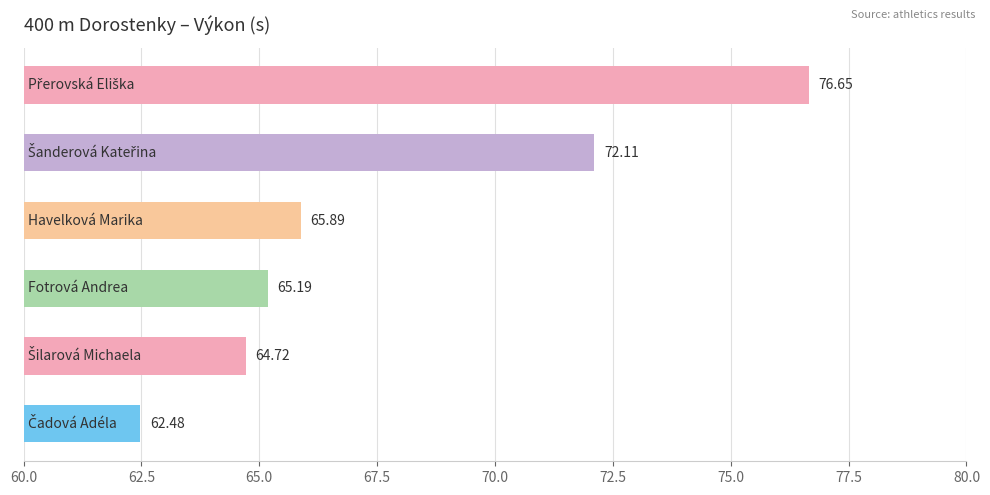

How many data points does each series have?

6